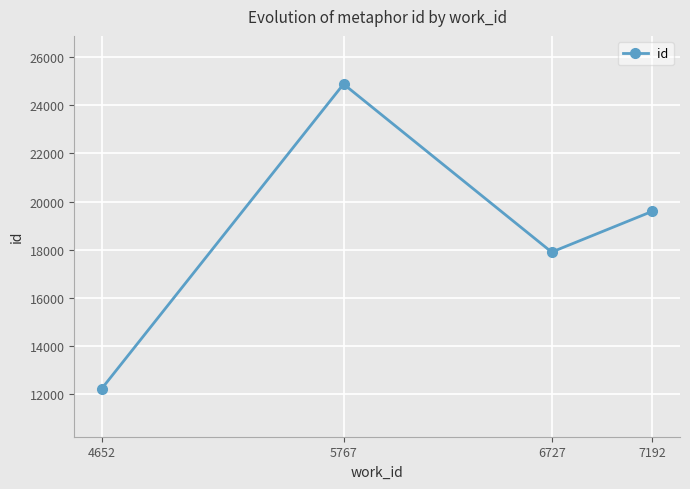

How many points are higher than both their immediate neighbors (excluding endpoints)?

1